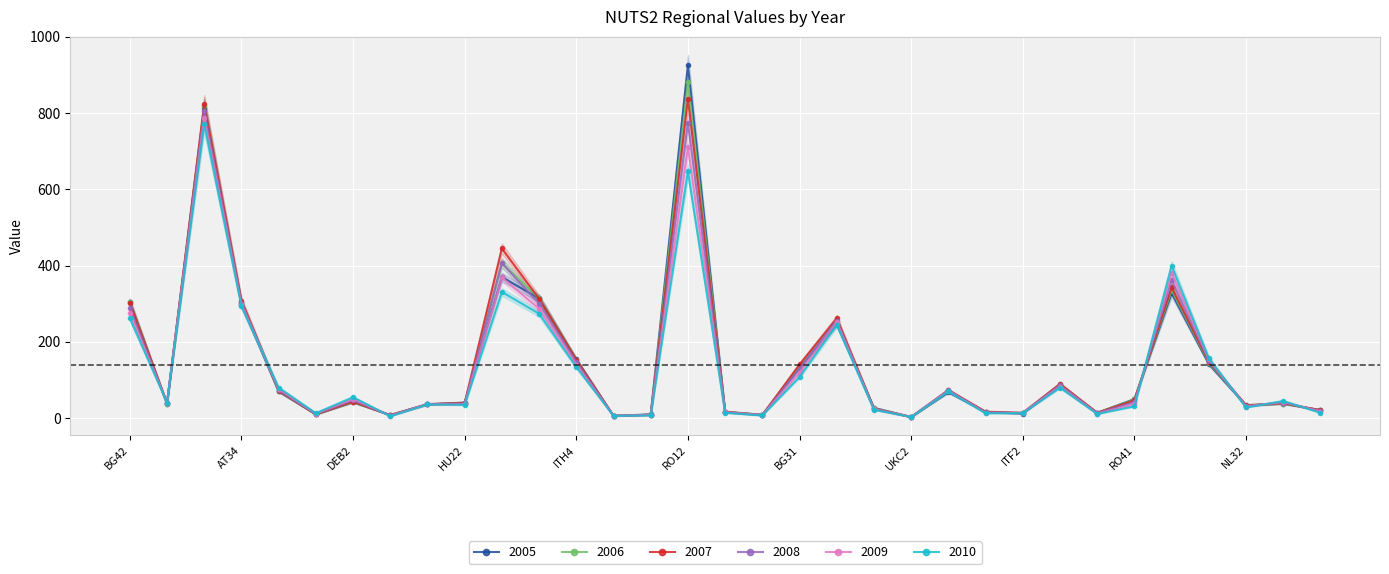

Which series has the largest total across all categories?

2007